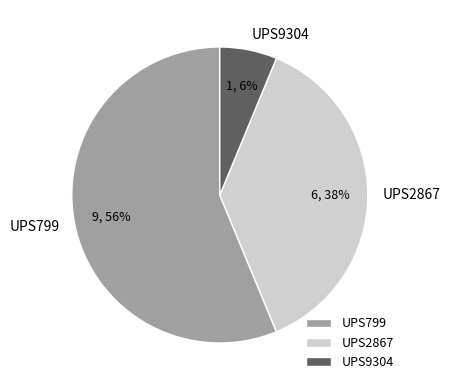

What is the largest slice in the pie chart?

UPS799